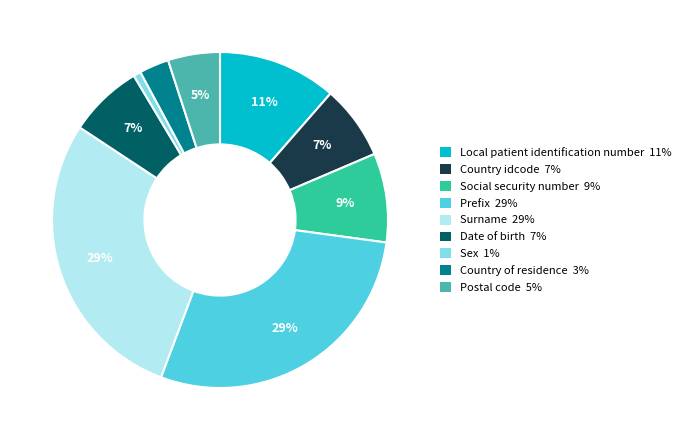

To the nearest percent, what is the difference between the largest and smallest slice percentages?

28%